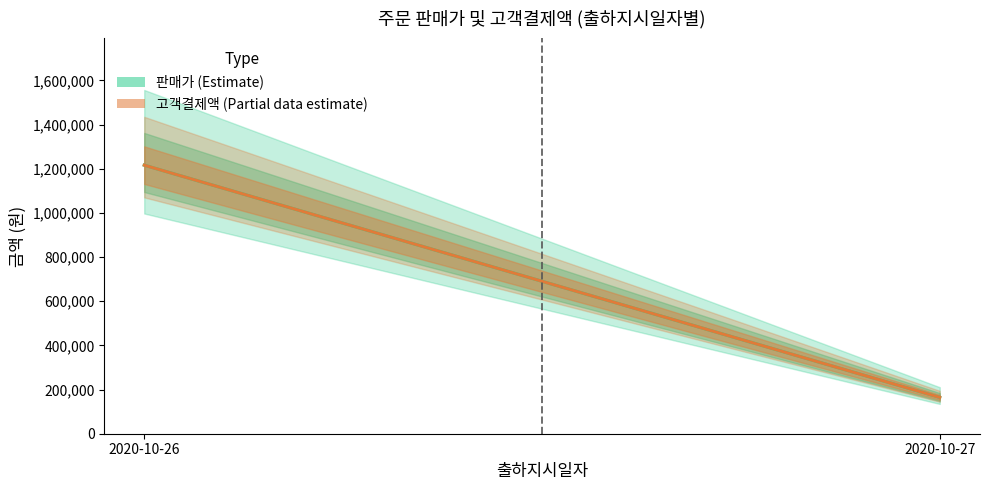

At 2020-10-27, list the series in order from largest to smallest.

판매가 (Estimate), 고객결제액 (Estimate based on partial data)